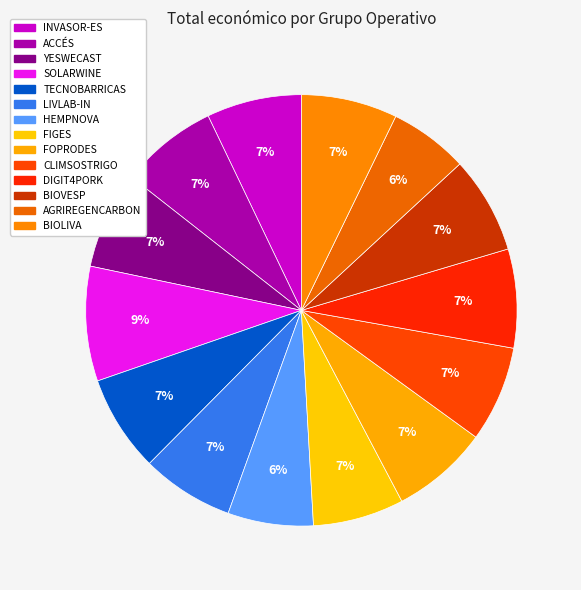

To the nearest percent, what is the difference between the largest and smallest slice percentages?

3%